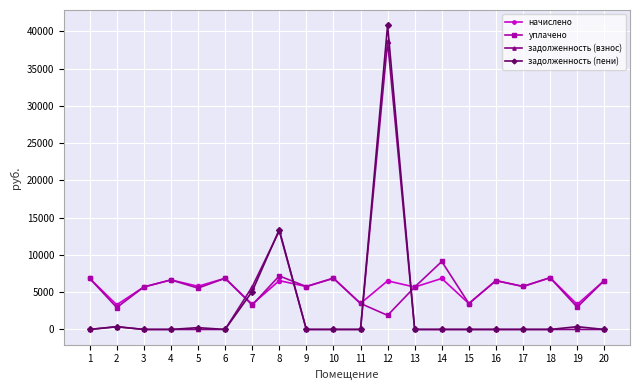

What is the spread (max minus min) of values at 15?

3479.0